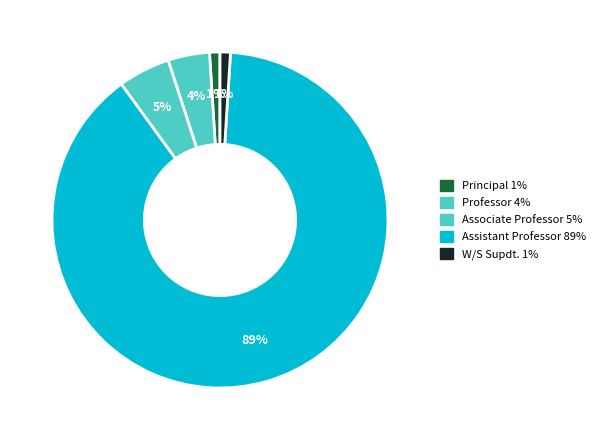

Is Assistant Professor the majority of the pie?

Yes